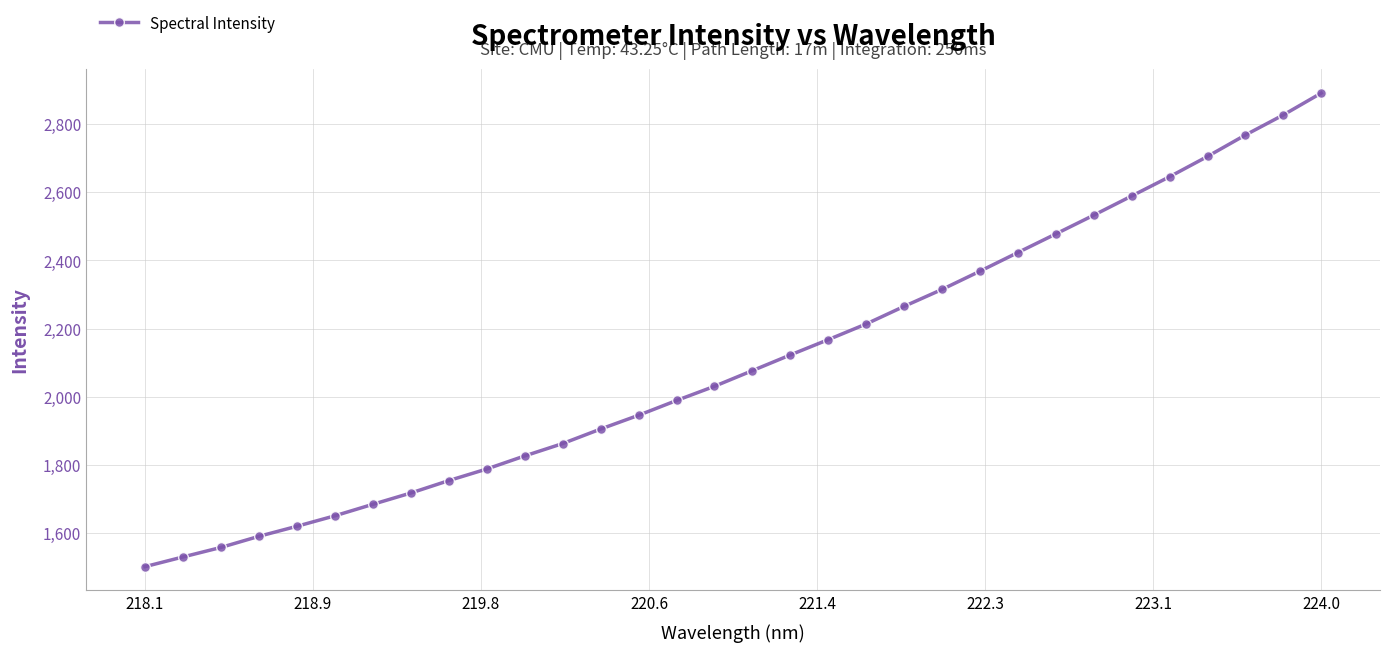

What is the difference between the second highest and minimum values?

1324.8